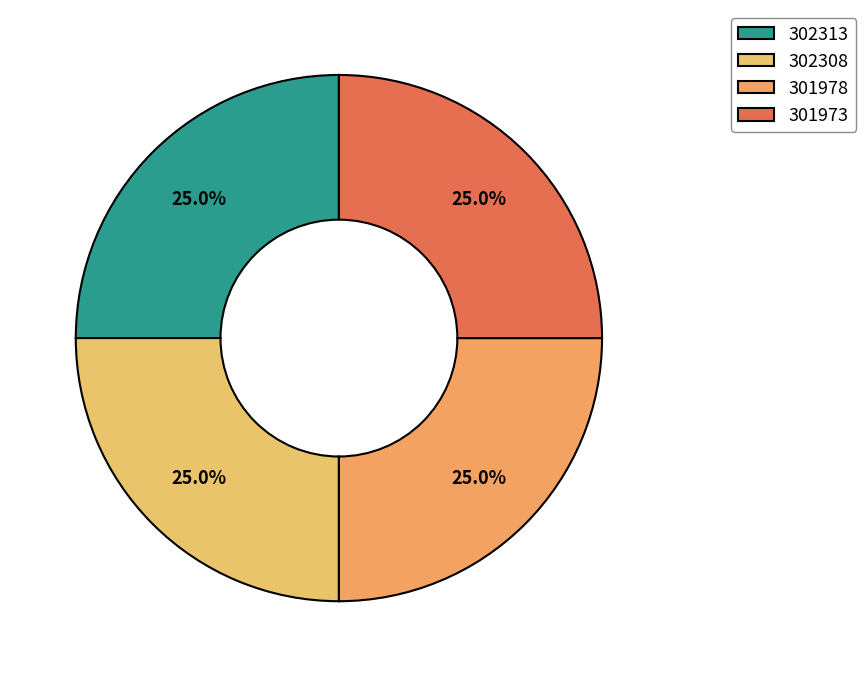

Combined, what portion of the pie is 301978 and 302308?

50.0%